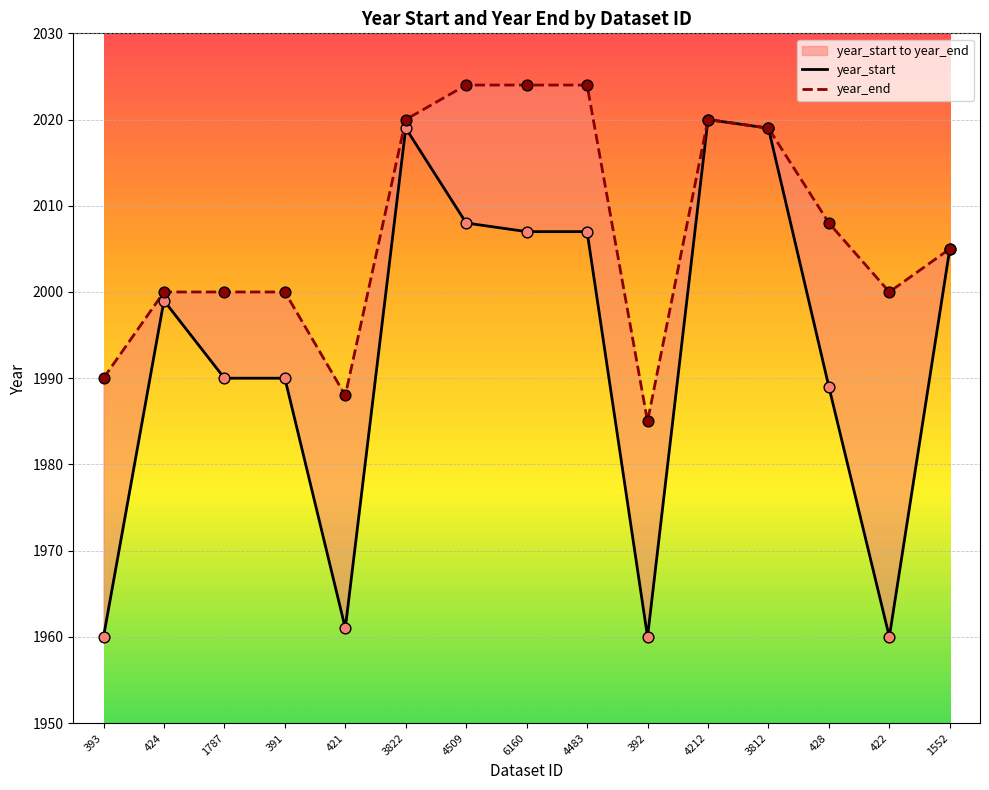

What are all the series names shown in the legend?

year_start, year_end